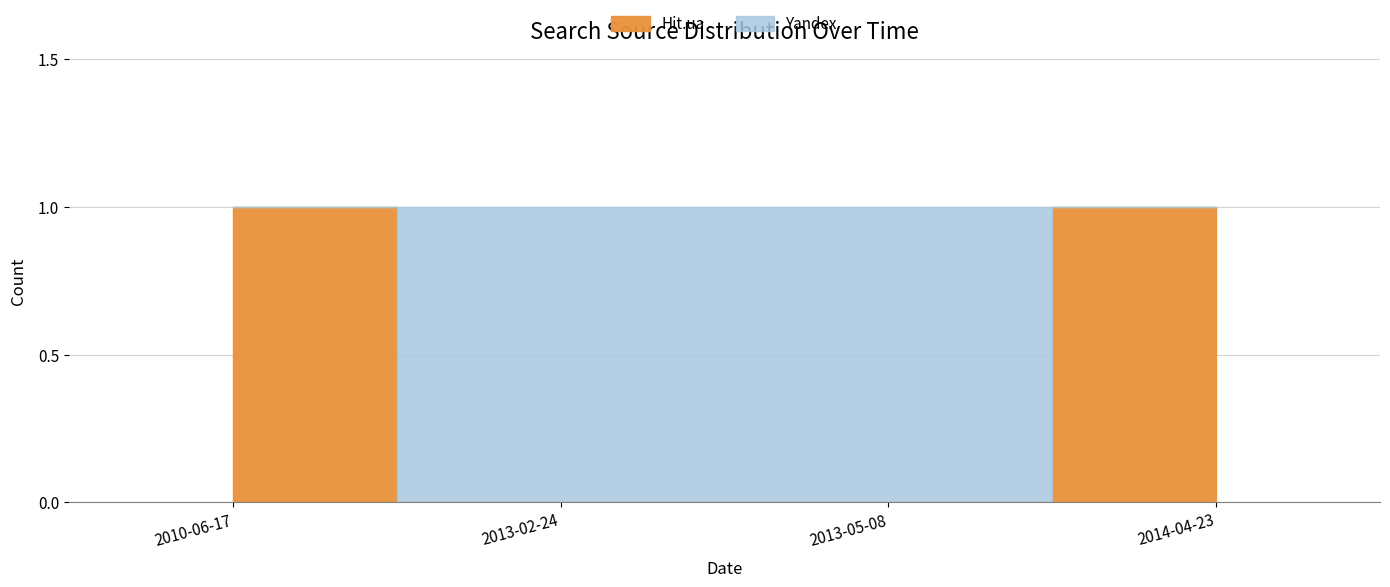

How many lines are shown in the chart?

2